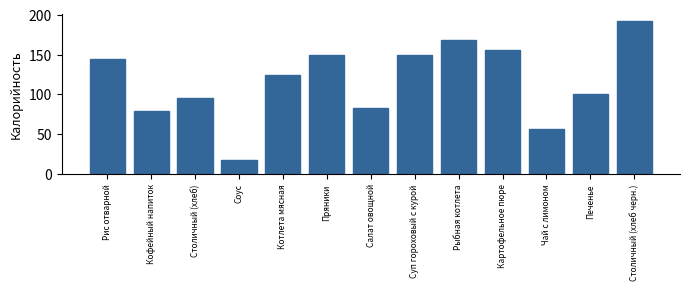

Reading left to right, list all the values displayed in this chart.

Рис отварной=145.0	Кофейный напиток=79.0	Столичный (хлеб)=96.0	Соус=17.8	Котлета мясная=125.0	Пряники=150.0	Салат овощной=83.0	Суп гороховый с курой=150.0	Рыбная котлета=168.1	Картофельное пюре=156.0	Чай с лимоном=57.0	Печенье=100.0	Столичный (хлеб черн.)=192.0